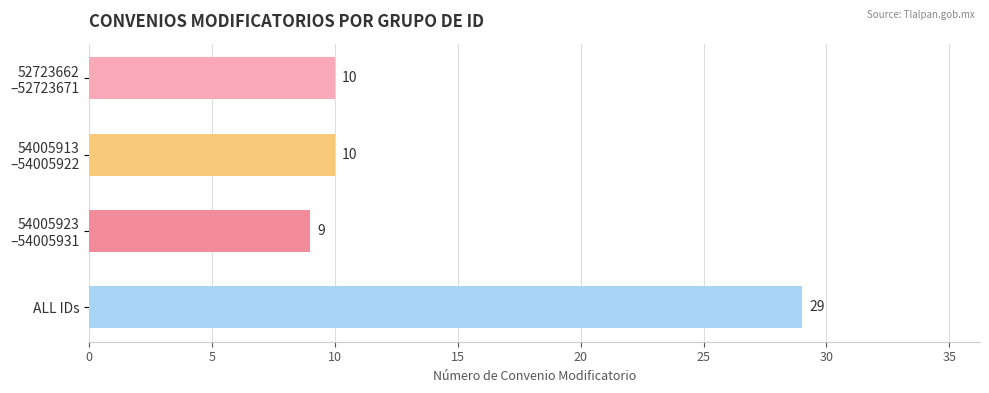

Which category has the highest value across all series?

ALL IDs